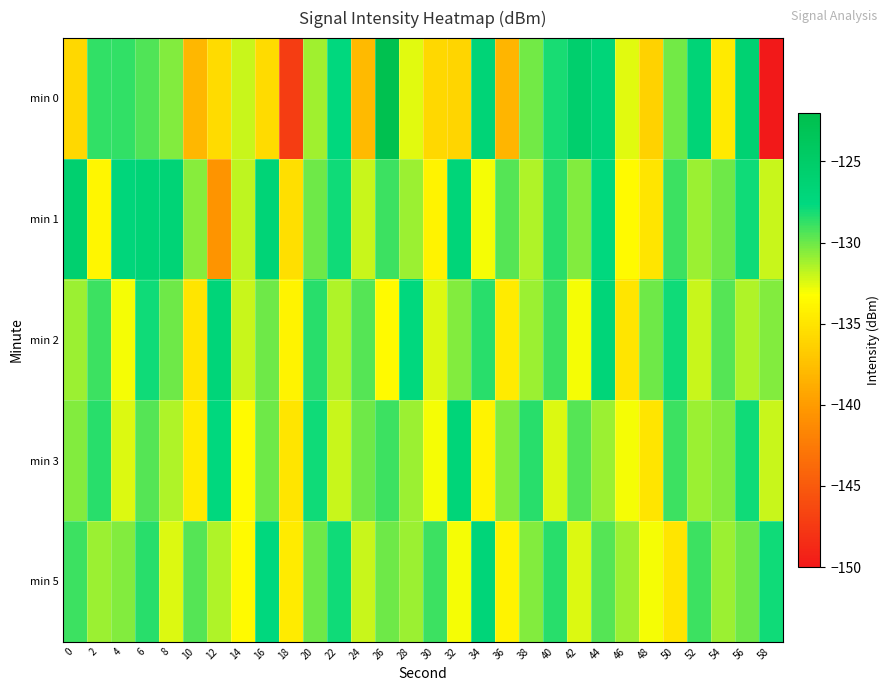

Reading left to right, transcribe all the data shown in this chart.

min 0: 0=-135.8	2=-128.8	4=-128.7	6=-129.4	8=-130.5	10=-138.2	12=-135.6	14=-132.0	16=-135.6	18=-147.2	20=-131.1	22=-127.5	24=-138.0	26=-122.5	28=-132.5	30=-135.8	32=-136.0	34=-126.8	36=-138.2	38=-130.1	40=-128.2	42=-125.6	44=-127.0	46=-132.5	48=-136.3	50=-130.2	52=-126.8	54=-134.6	56=-126.2	58=-150.2
min 1: 0=-125.9	2=-133.7	4=-127.2	6=-126.7	8=-126.6	10=-130.5	12=-140.6	14=-131.7	16=-126.8	18=-135.3	20=-130.0	22=-128.0	24=-132.0	26=-129.0	28=-131.0	30=-134.0	32=-127.0	34=-133.0	36=-129.5	38=-131.5	40=-128.5	42=-130.5	44=-127.5	46=-133.5	48=-135.0	50=-129.0	52=-131.0	54=-130.0	56=-128.0	58=-132.0
min 2: 0=-131.0	2=-129.0	4=-133.0	6=-128.0	8=-130.0	10=-135.0	12=-127.0	14=-132.0	16=-130.0	18=-134.0	20=-128.5	22=-131.5	24=-129.5	26=-133.5	28=-127.5	30=-132.5	32=-130.5	34=-128.5	36=-134.5	38=-131.0	40=-129.0	42=-133.0	44=-127.0	46=-135.0	48=-130.0	50=-128.0	52=-132.0	54=-129.5	56=-131.5	58=-130.5
min 3: 0=-130.5	2=-128.5	4=-132.5	6=-129.5	8=-131.5	10=-134.5	12=-127.5	14=-133.5	16=-130.0	18=-135.0	20=-128.0	22=-132.0	24=-130.0	26=-129.0	28=-131.0	30=-133.0	32=-127.0	34=-134.0	36=-130.5	38=-128.5	40=-132.5	42=-129.5	44=-131.0	46=-133.0	48=-135.0	50=-129.0	52=-131.0	54=-130.5	56=-128.0	58=-132.0
min 5: 0=-129.0	2=-131.0	4=-130.5	6=-128.5	8=-132.5	10=-129.5	12=-131.5	14=-133.5	16=-127.5	18=-134.5	20=-130.0	22=-128.0	24=-132.0	26=-130.0	28=-131.0	30=-129.0	32=-133.0	34=-127.0	36=-134.0	38=-130.5	40=-128.5	42=-132.5	44=-129.5	46=-131.0	48=-133.0	50=-135.0	52=-129.0	54=-131.0	56=-130.0	58=-128.0